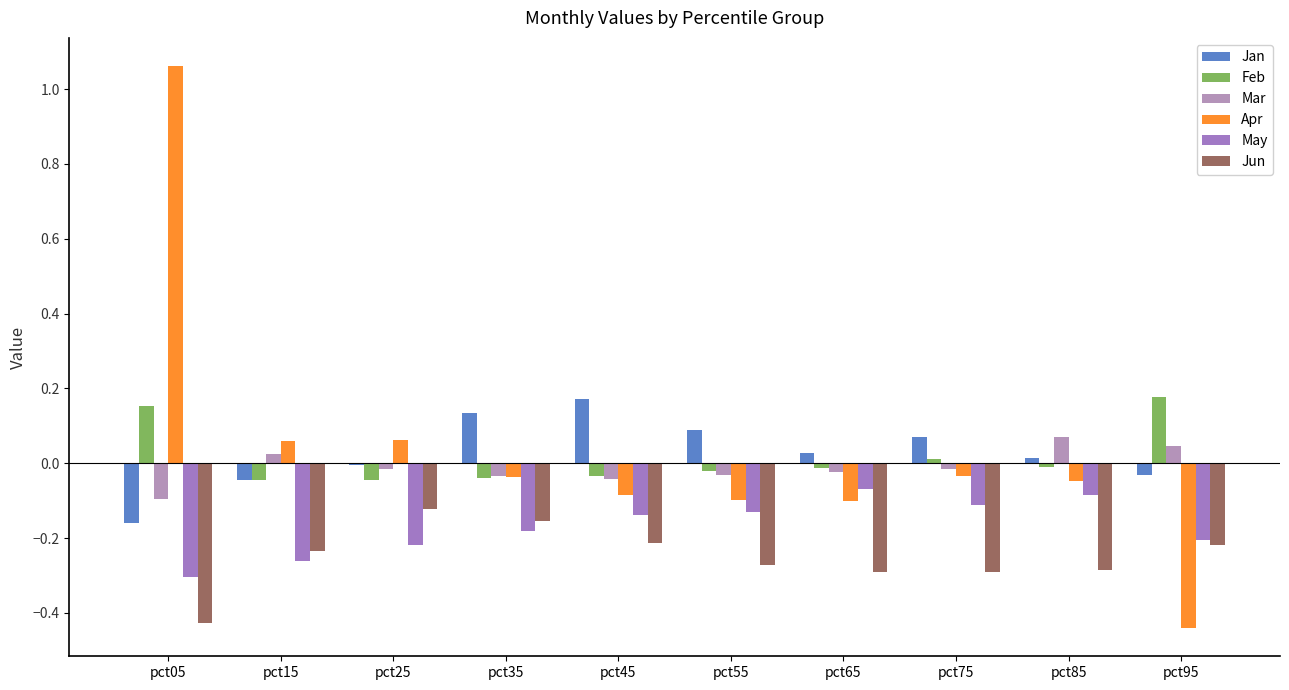

Reading left to right, extract all data points from this chart.

Jan: -0.2	-0.0	-0.0	0.1	0.2	0.1	0.0	0.1	0.0	-0.0
Feb: 0.2	-0.0	-0.0	-0.0	-0.0	-0.0	-0.0	0.0	-0.0	0.2
Mar: -0.1	0.0	-0.0	-0.0	-0.0	-0.0	-0.0	-0.0	0.1	0.0
Apr: 1.1	0.1	0.1	-0.0	-0.1	-0.1	-0.1	-0.0	-0.0	-0.4
May: -0.3	-0.3	-0.2	-0.2	-0.1	-0.1	-0.1	-0.1	-0.1	-0.2
Jun: -0.4	-0.2	-0.1	-0.2	-0.2	-0.3	-0.3	-0.3	-0.3	-0.2